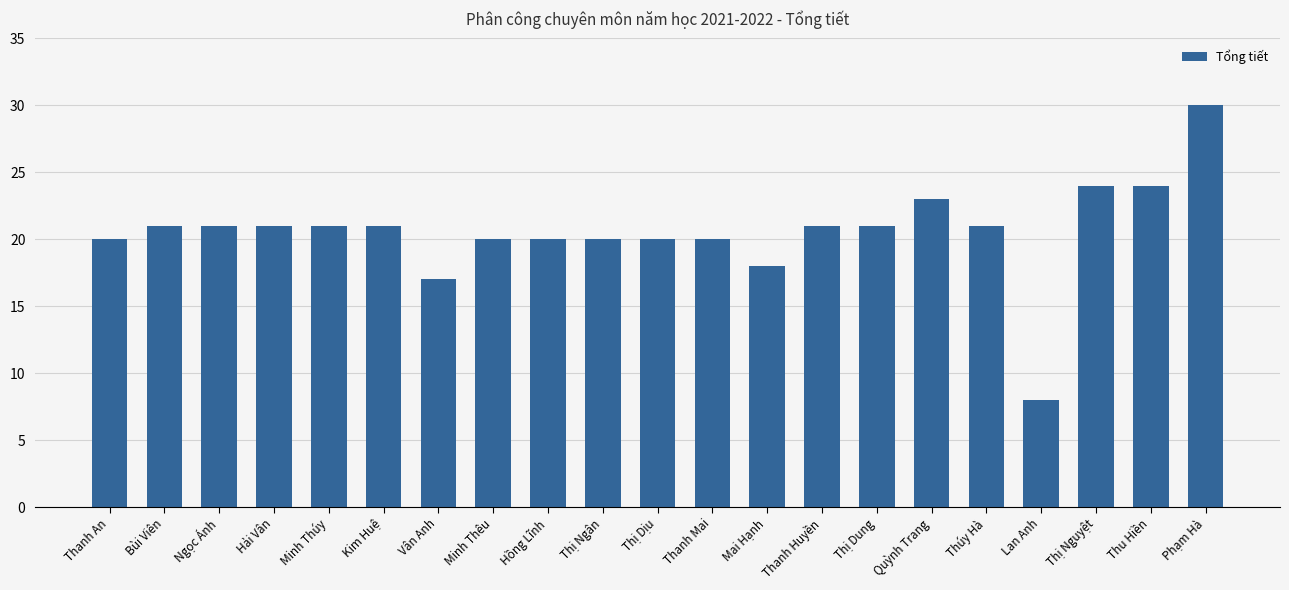

Does the chart contain any negative values?

No